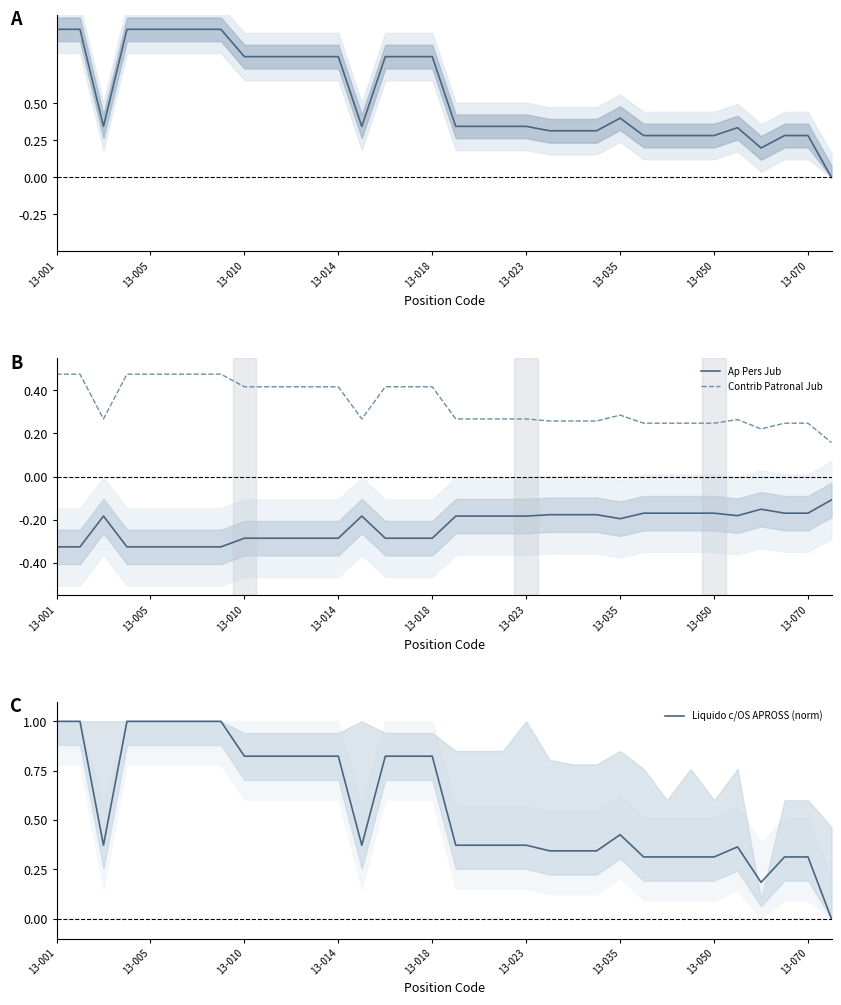

True or false: Ap Pers Jub and Contrib Patronal Jub intersect in this chart.

False